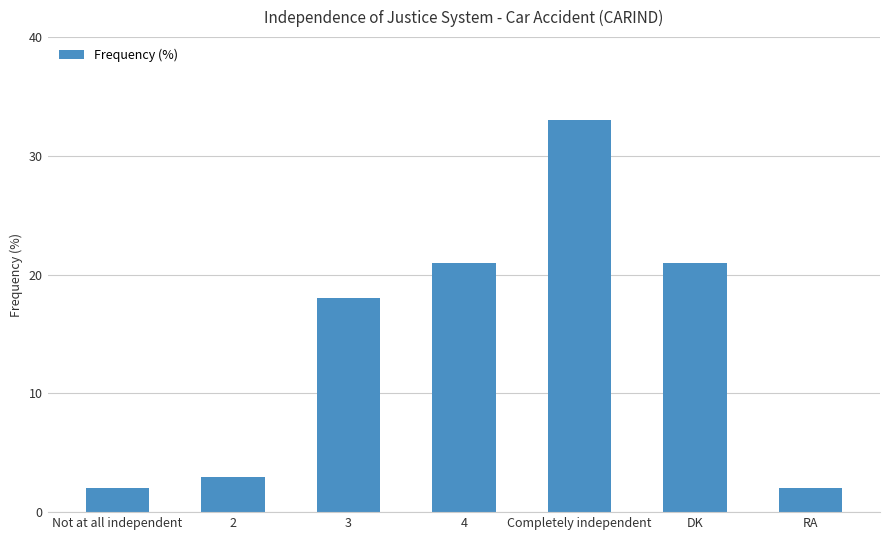

What is the minimum value shown in the chart?

2